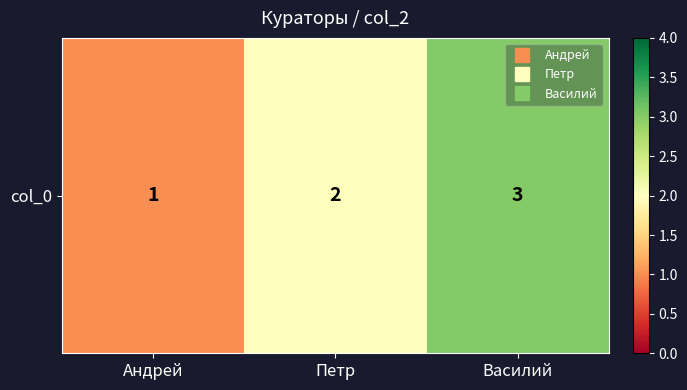

Which label corresponds to the smallest value in the chart?

Андрей